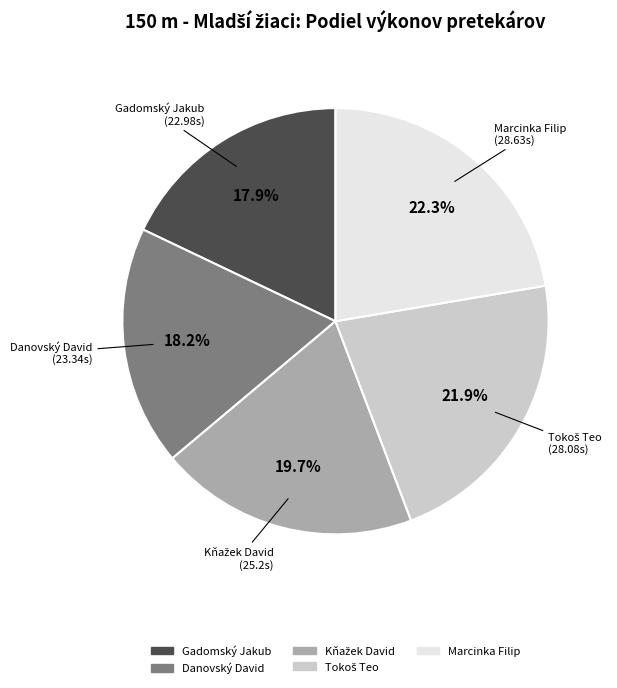

What is the ratio of the value at Gadomský Jakub to the value at Marcinka Filip?

0.8